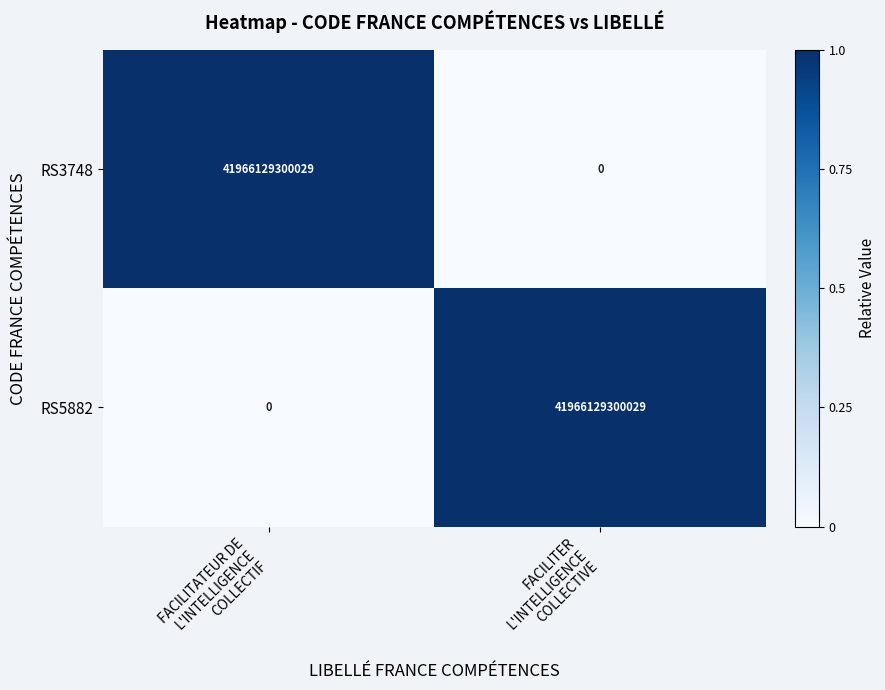

What is the difference between the maximum and minimum values in the RS3748 series?

41966129300029